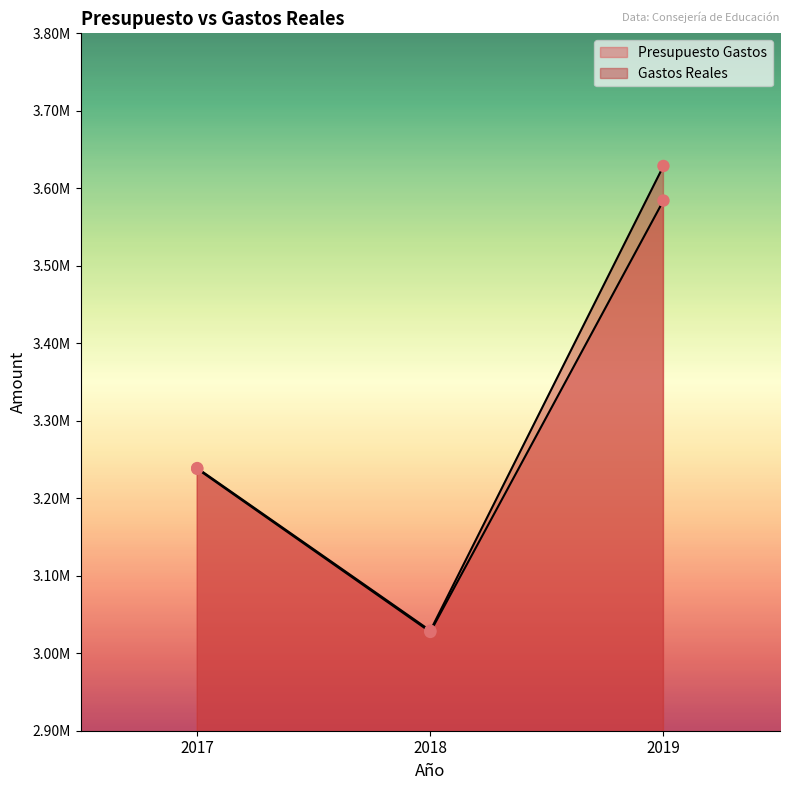

Which series has the largest Y range (max minus min)?

Gastos Reales